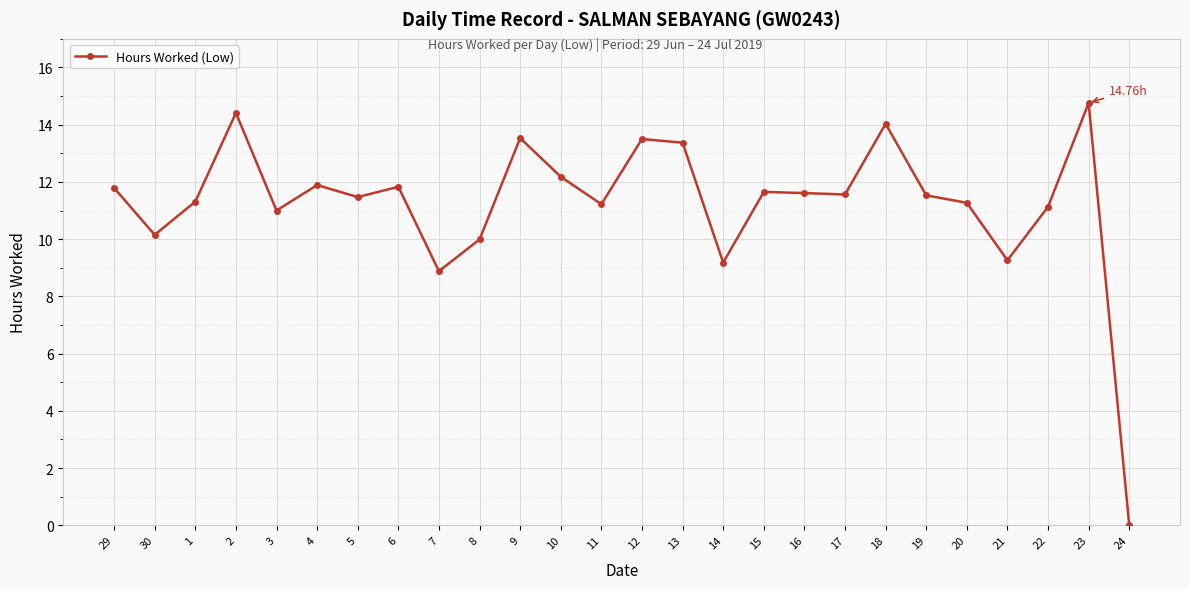

What is the label of the 19th point from the left?

17